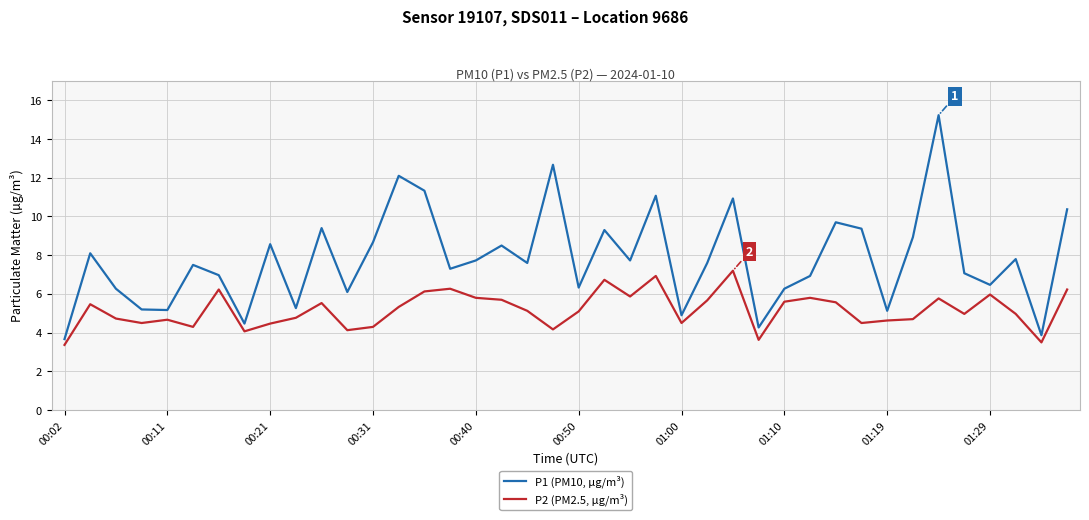

Rank the series by their average value, from lowest to highest.

P2 (PM2.5, µg/m³), P1 (PM10, µg/m³)